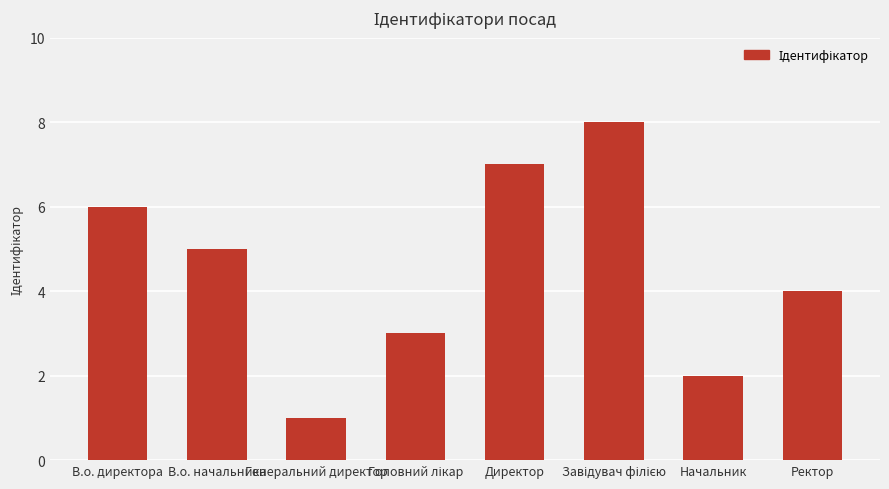

What is the approximate value at Генеральний директор?

1